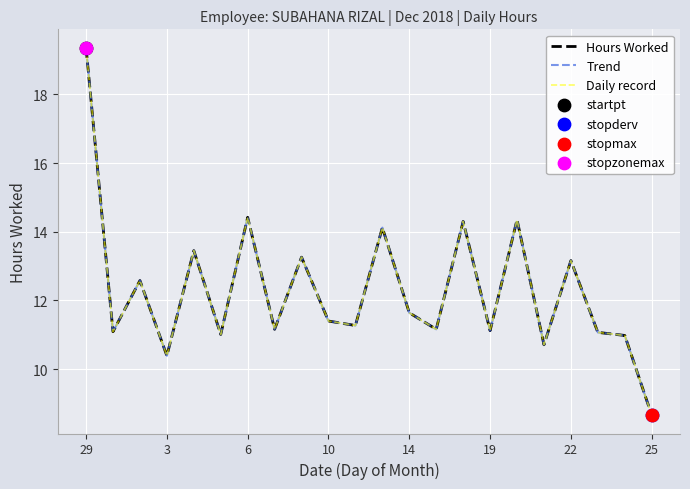

Is this an area chart (filled region under the line)?

No